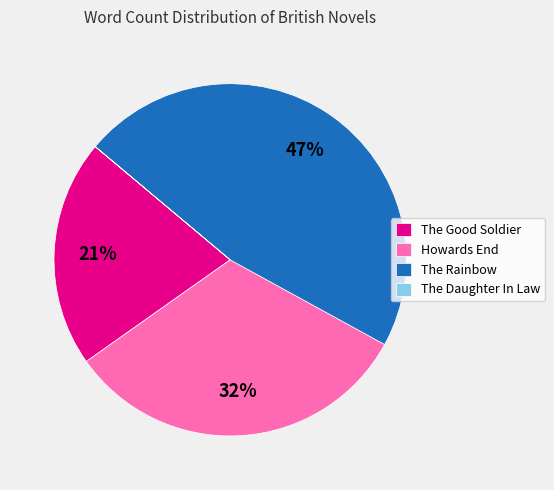

Do The Rainbow and Howards End together represent more than half of the pie?

Yes